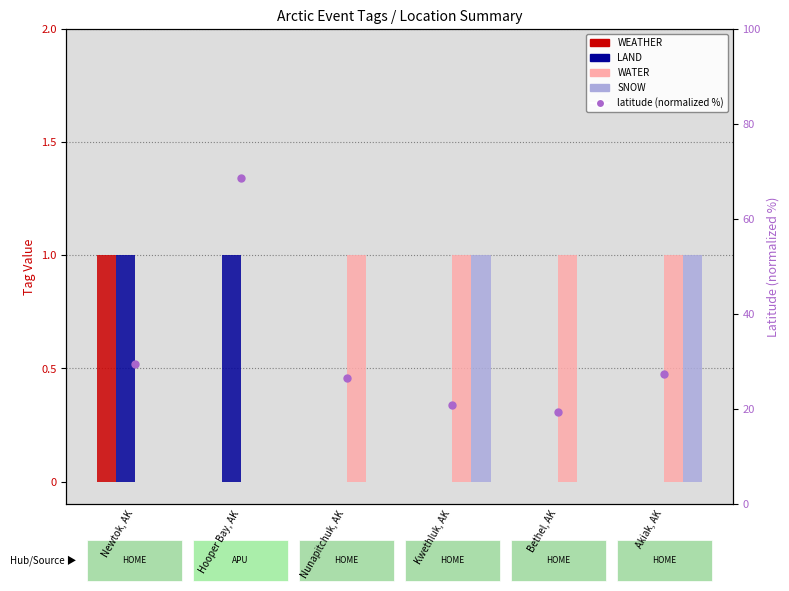

Between Nunapitchuk, AK and Hooper Bay, AK, which is larger?

Nunapitchuk, AK